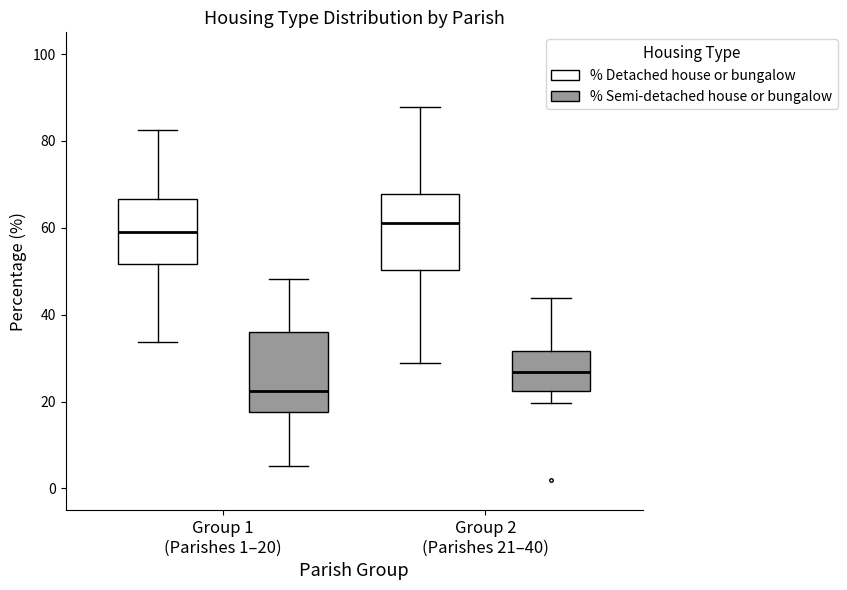

Reading left to right, transcribe this box plot: for each box, give where its median line is, the range the box spans, and where its two whiskers end, as read against the y-axis. The values are not printed on the chart, so give them approximately, as read against the axis.

Group 1 (Parishes 1–20) (% Detached house or bungalow): median 60, box 52 to 66, whiskers 34 to 82
Group 1 (Parishes 1–20) (% Semi-detached house or bungalow): median 22, box 18 to 36, whiskers 6 to 48
Group 2 (Parishes 21–40) (% Detached house or bungalow): median 62, box 50 to 68, whiskers 28 to 88
Group 2 (Parishes 21–40) (% Semi-detached house or bungalow): median 26, box 22 to 32, whiskers 20 to 44